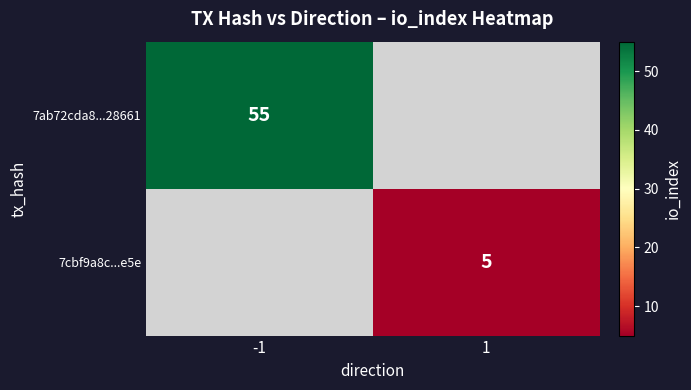

True or false: 7ab72cda8...28661 has a value of 38 at -1.

False